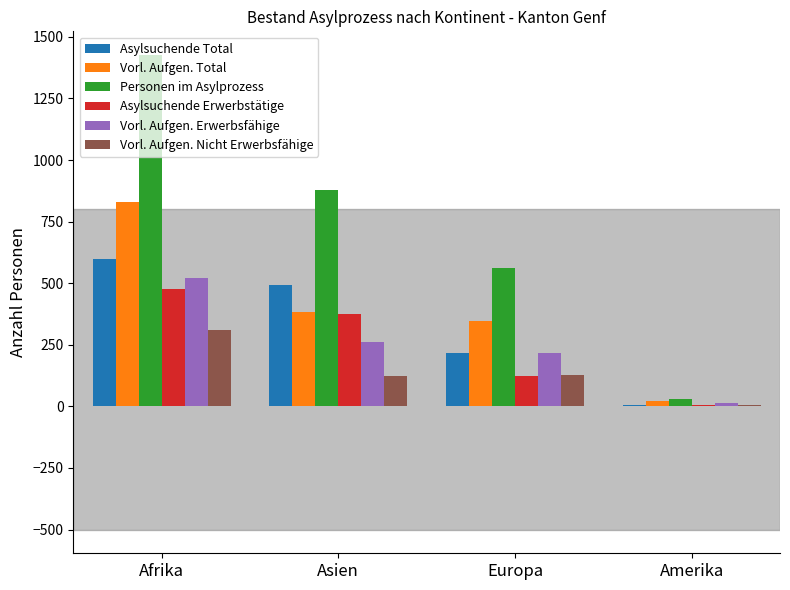

How many distinct data groups are displayed?

6